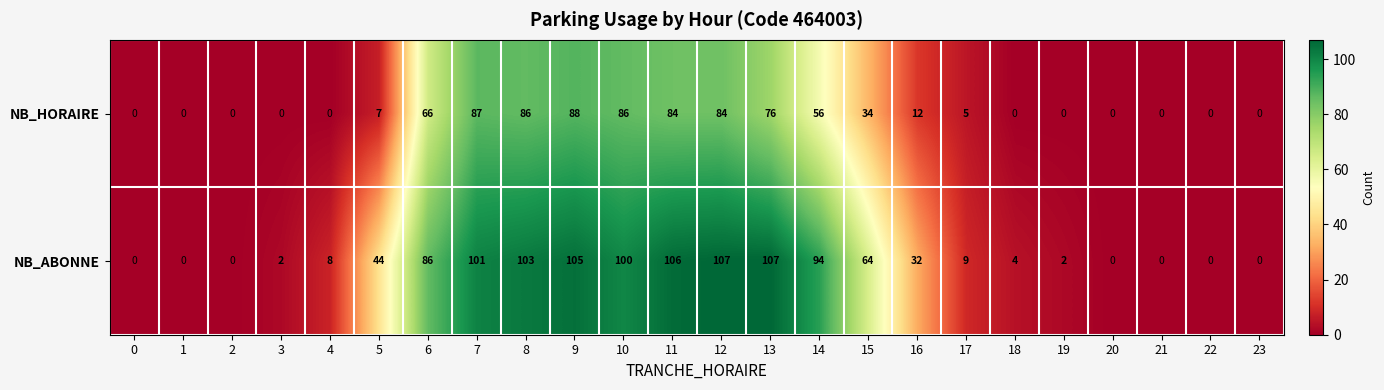

At which category is the sum across all series the highest?

9